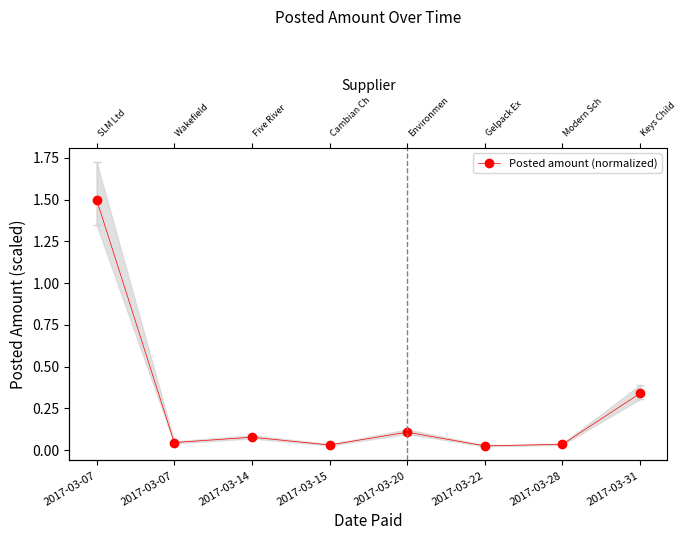

True or false: the data shows 0.1 at 2017-03-07.

False